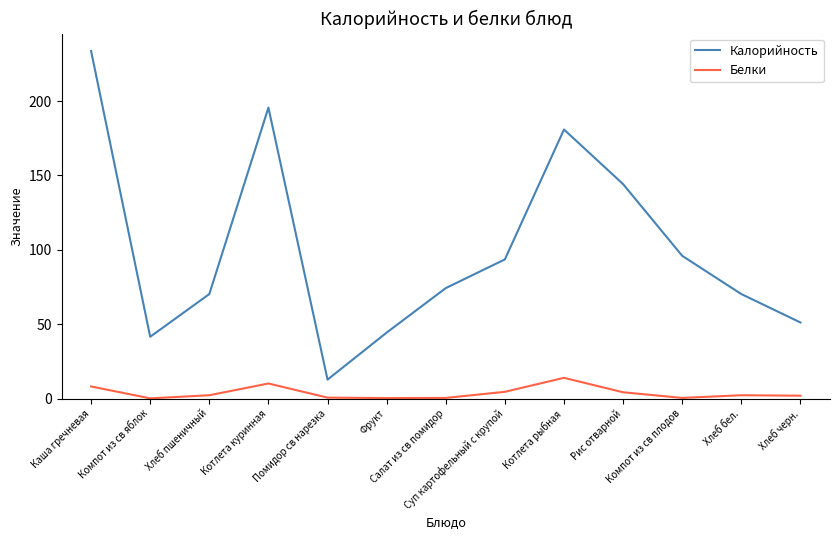

At how many categories does at least one series exceed 27?

12